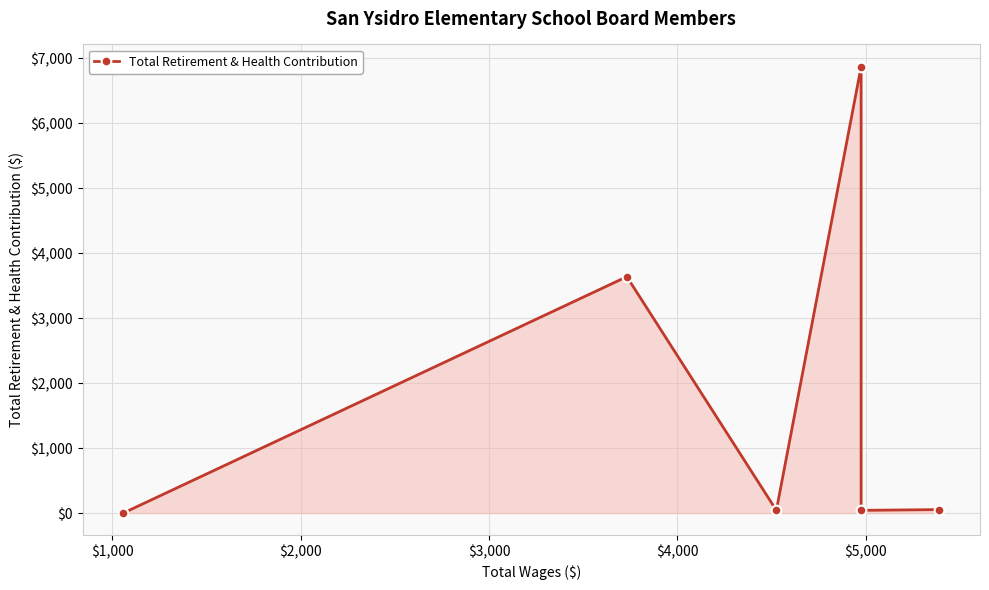

What is the difference between the maximum and minimum values?

6871.8